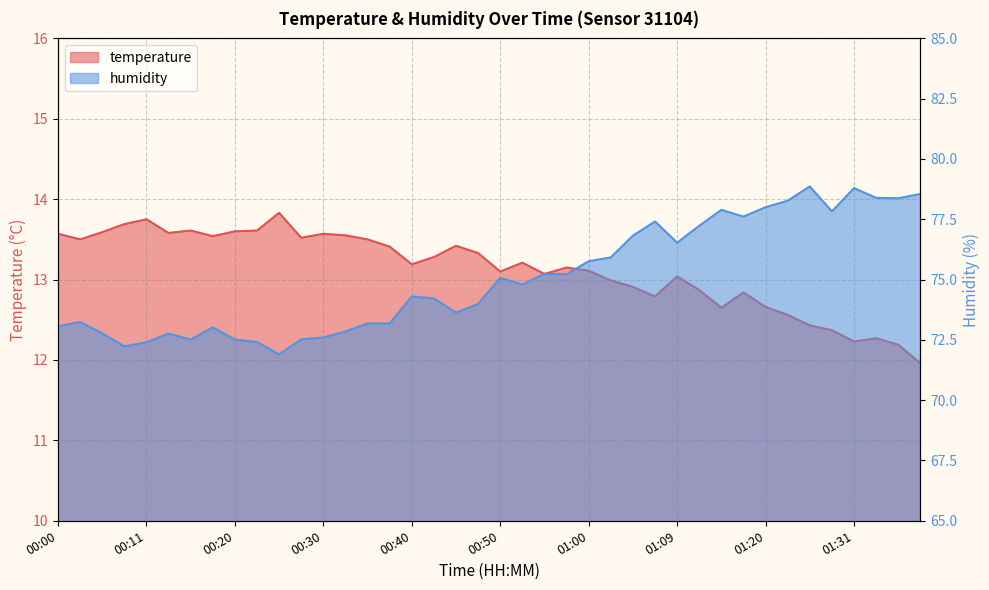

At which category does temperature reach its first local valley?

00:03